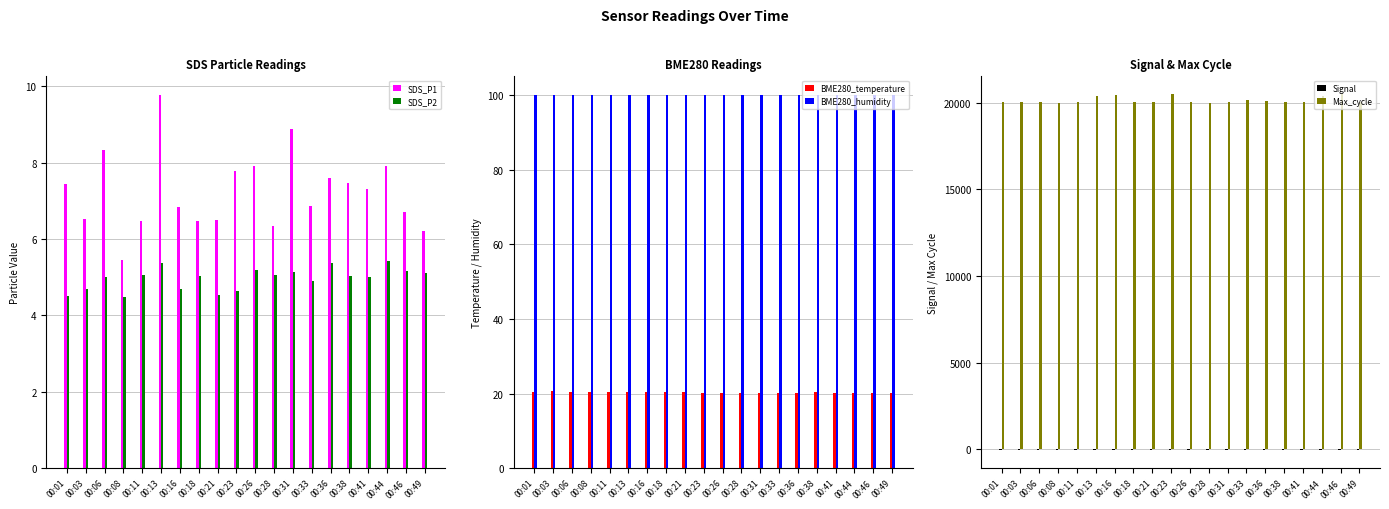

Which label corresponds to the largest value in the chart?

00:46